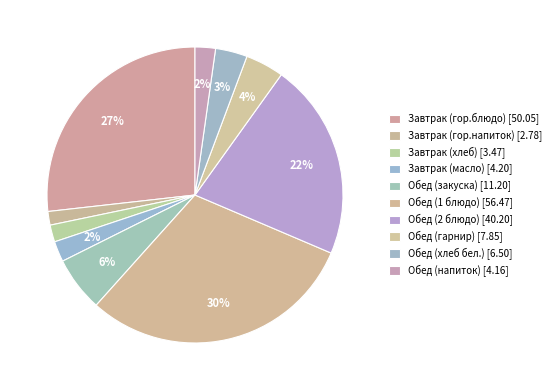

Combined, what portion of the pie is Обед (1 блюдо) and Обед (гарнир)?

34.4%